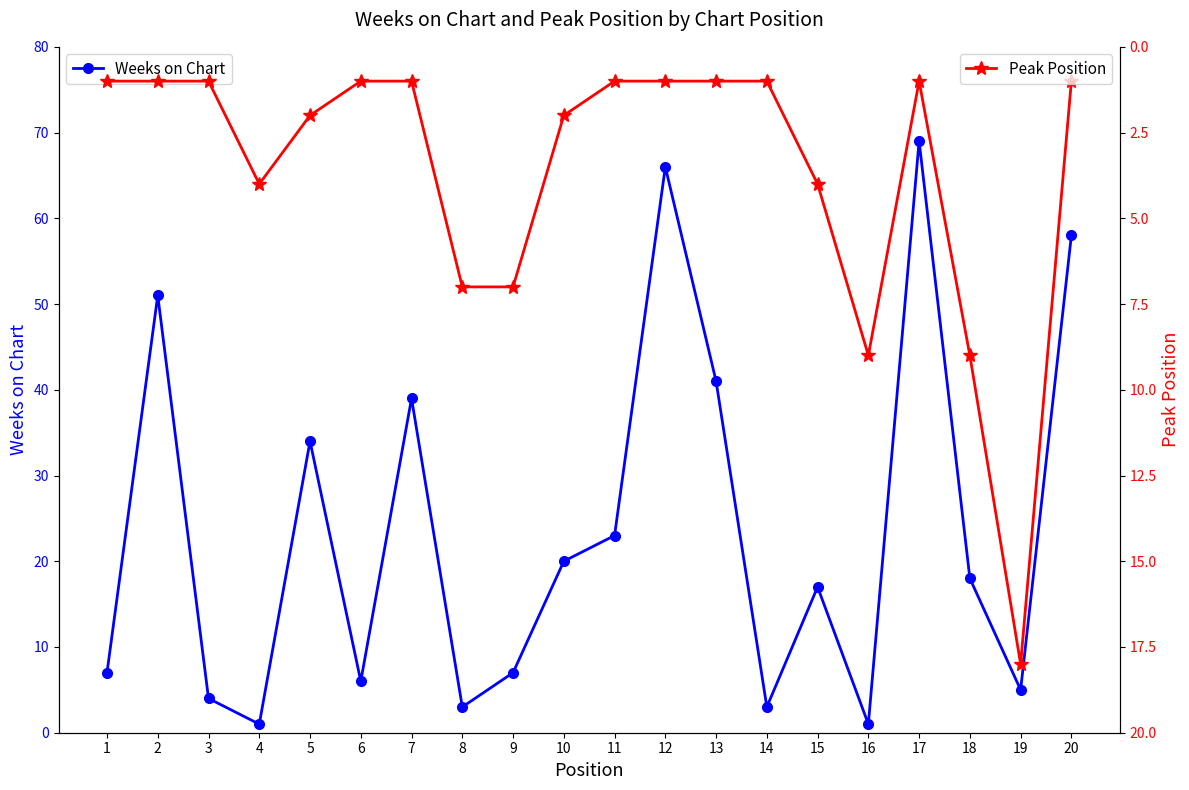

Which has a higher value, 18 or 2?

2